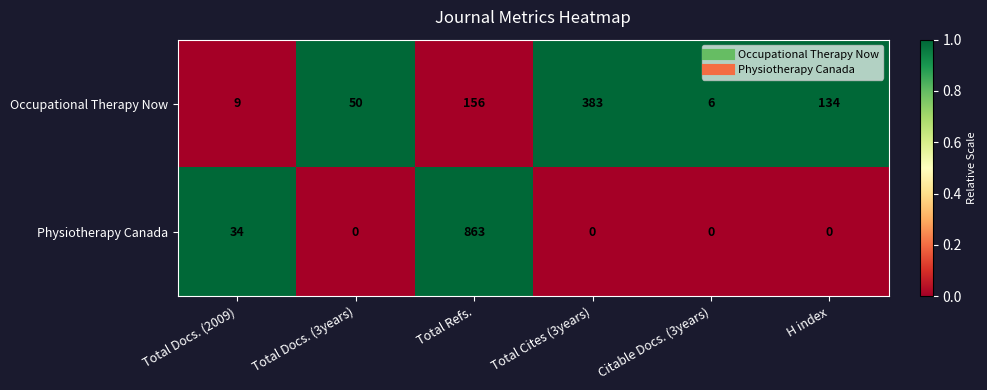

At which label is Occupational Therapy Now closest to 194?

Total Refs.